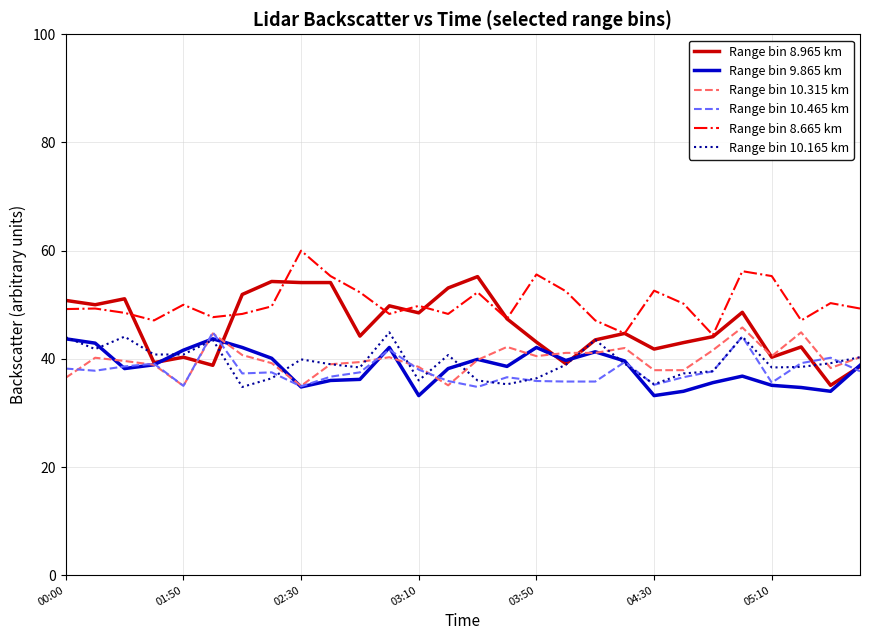

What is the difference between the maximum and second lowest values in the Range bin 8.965 km series?

16.6